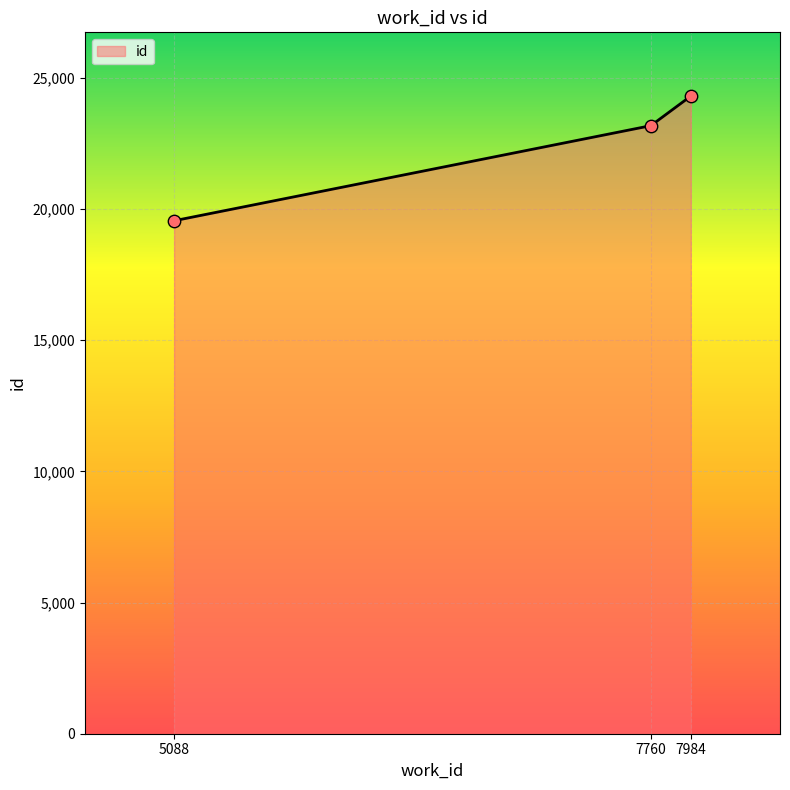

Approximately how many times larger is the value at 7984 compared to 5088?

1.2